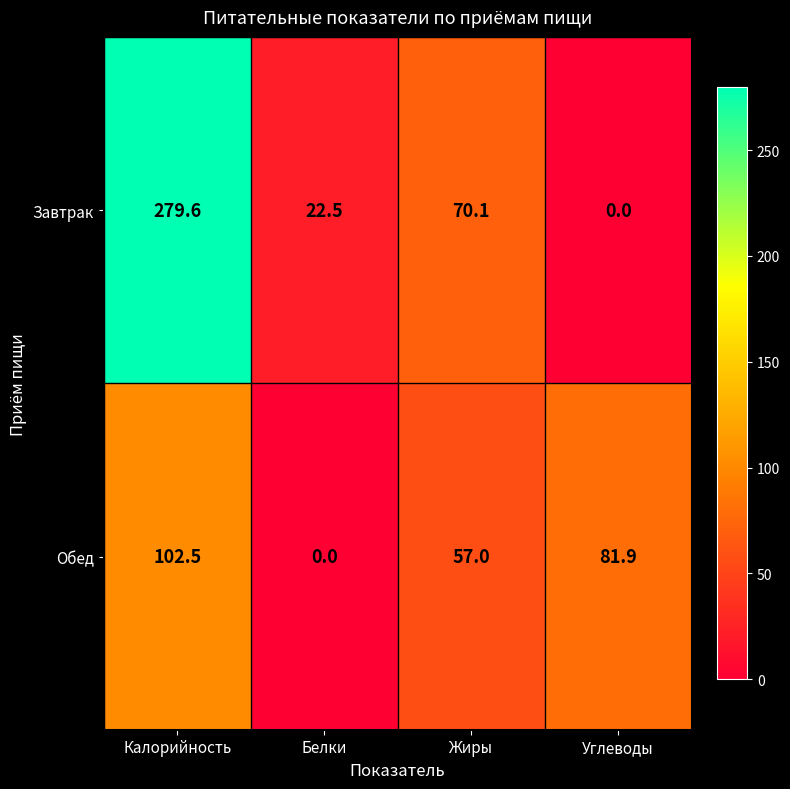

List the labels in order of Завтрак value, largest first.

Калорийность, Жиры, Белки, Углеводы